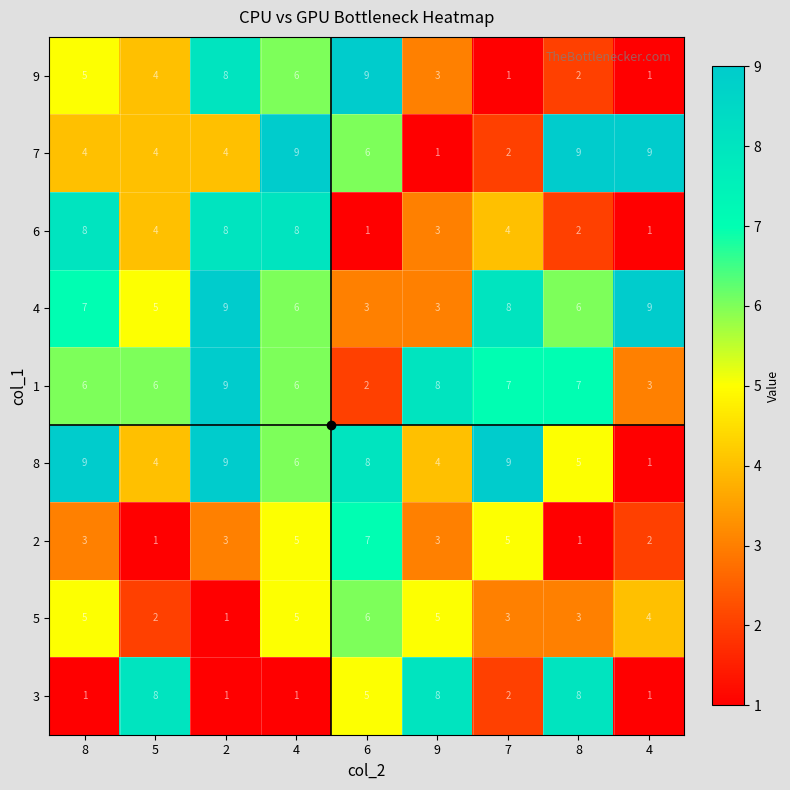

Reading left to right, list all the values displayed in this chart.

9: 8=5	5=4	2=8	4=6	6=9	9=3	7=1	8=2	4=1
7: 8=4	5=4	2=4	4=9	6=6	9=1	7=2	8=9	4=9
6: 8=8	5=4	2=8	4=8	6=1	9=3	7=4	8=2	4=1
4: 8=7	5=5	2=9	4=6	6=3	9=3	7=8	8=6	4=9
1: 8=6	5=6	2=9	4=6	6=2	9=8	7=7	8=7	4=3
8: 8=9	5=4	2=9	4=6	6=8	9=4	7=9	8=5	4=1
2: 8=3	5=1	2=3	4=5	6=7	9=3	7=5	8=1	4=2
5: 8=5	5=2	2=1	4=5	6=6	9=5	7=3	8=3	4=4
3: 8=1	5=8	2=1	4=1	6=5	9=8	7=2	8=8	4=1